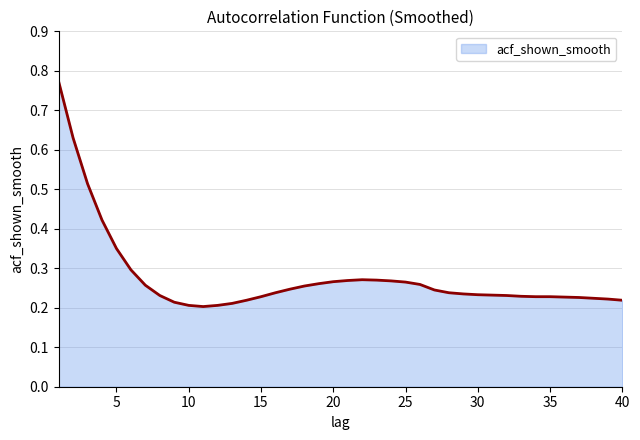

How many lines are shown in the chart?

1